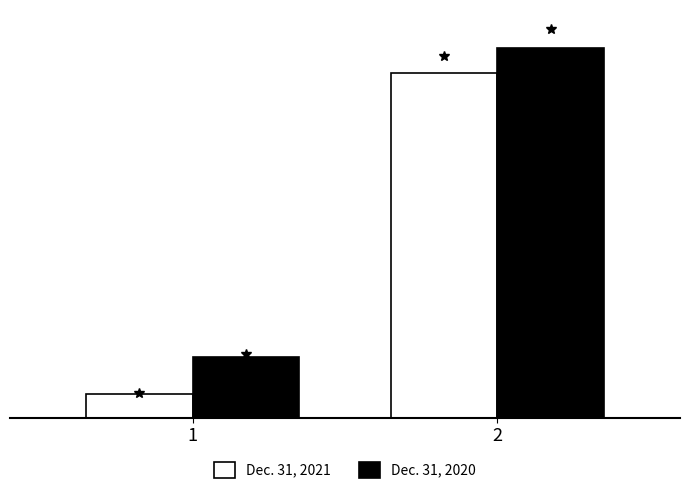

What is the average value of the Dec. 31, 2021 series?

36820